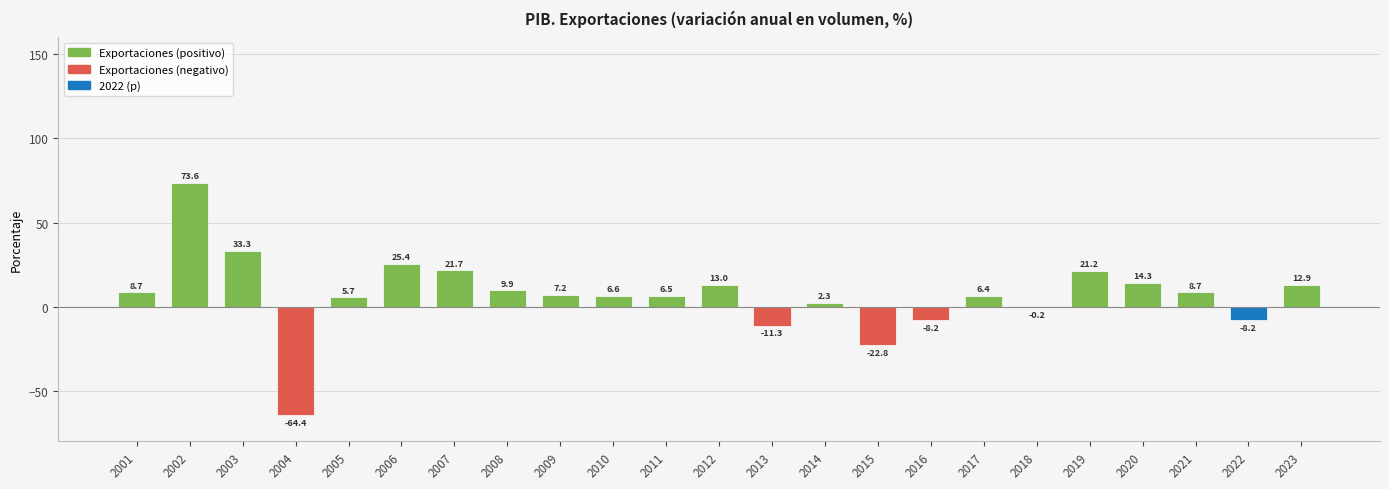

What is the sum of the values at 2007 and 2015?

-1.1